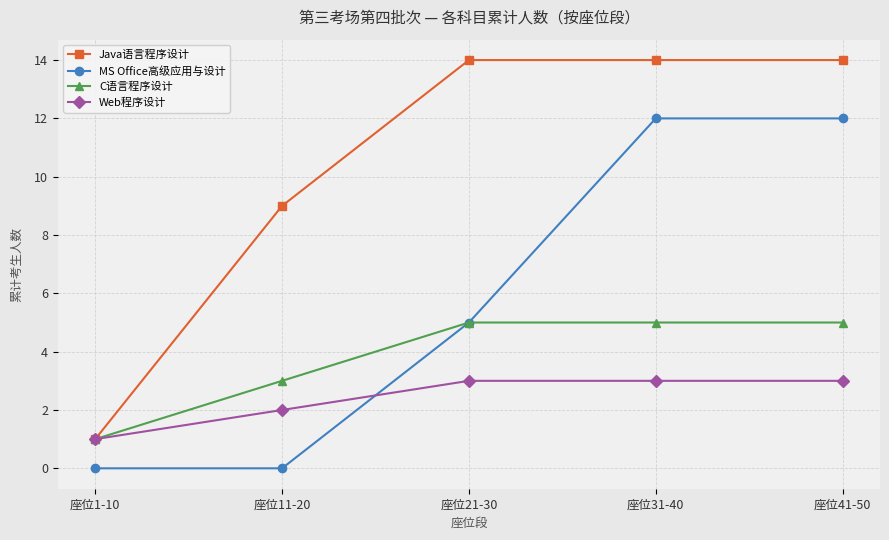

What is the label of the 2nd point from the left?

座位11-20